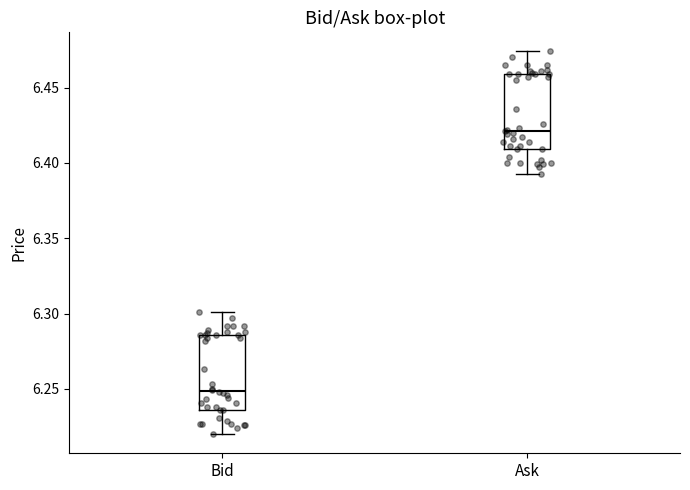

Which box's median line is the highest?

Ask